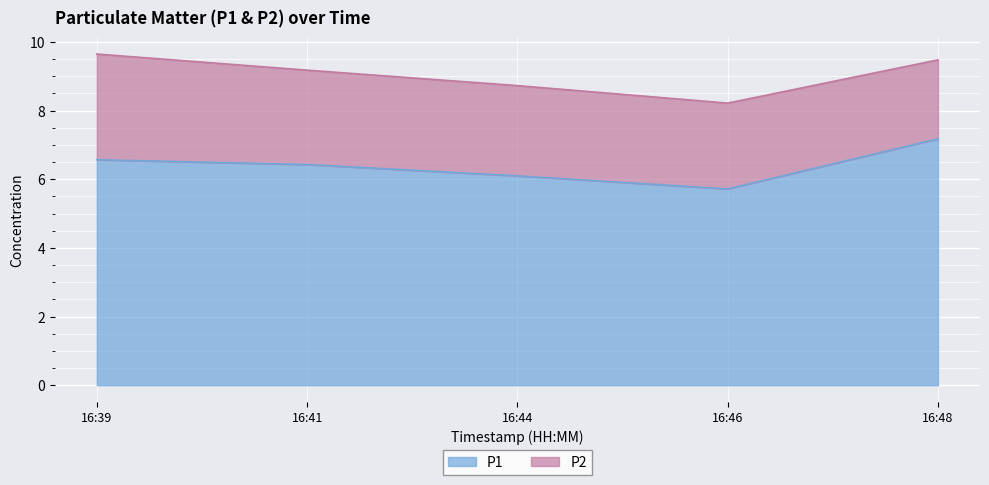

What is the difference between the maximum and second lowest values in the P1 series?

1.1